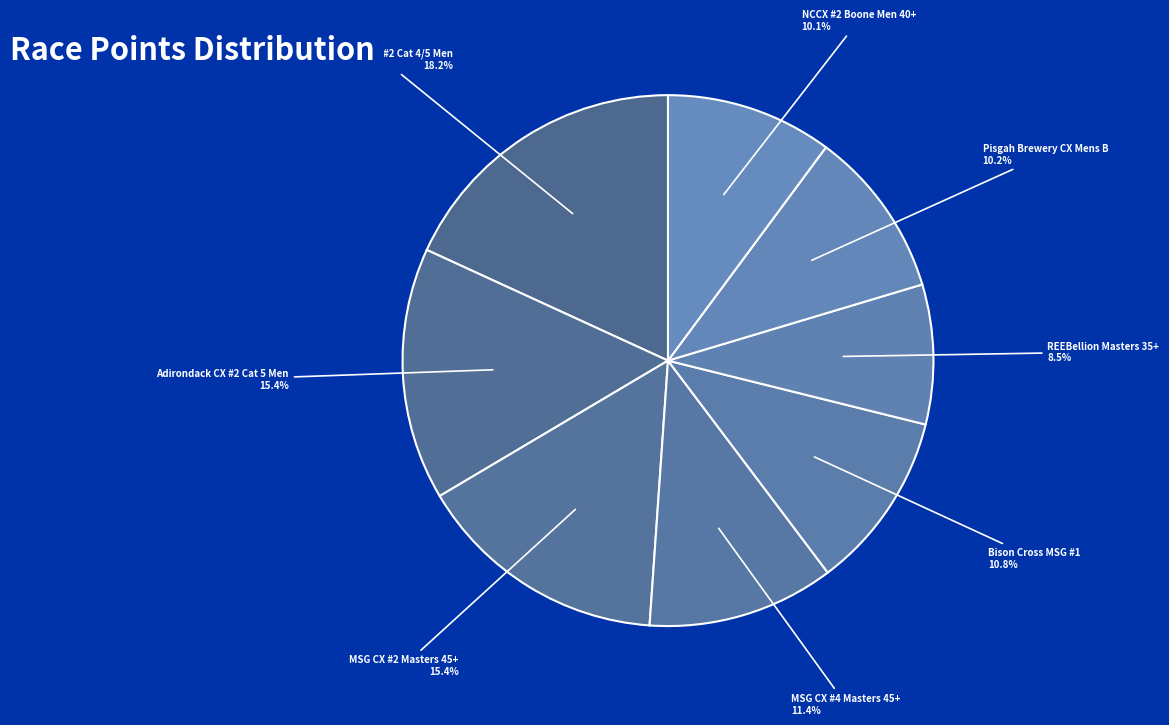

The Bison Cross MSG #1 slice represents 22% of the pie. True or false?

False